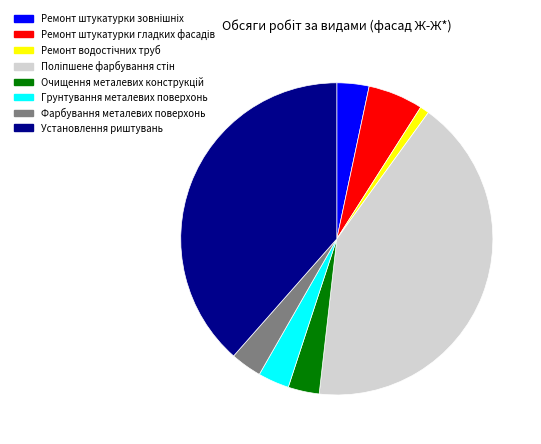

The Ремонт штукатурки гладких фасадiв slice represents 6% of the pie. True or false?

True